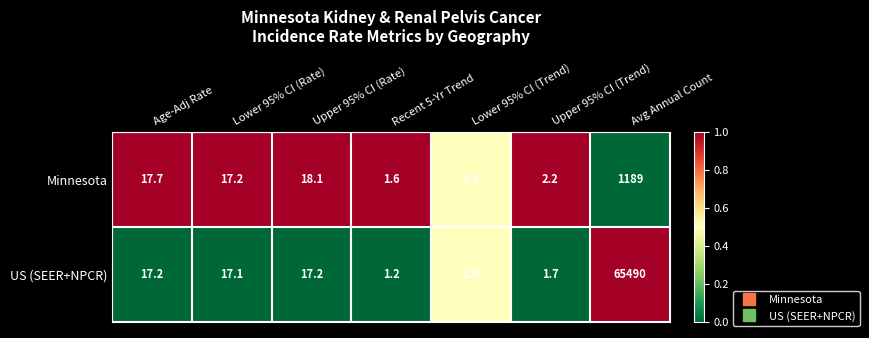

What is the total value across all series at Recent 5-Yr Trend?

2.8